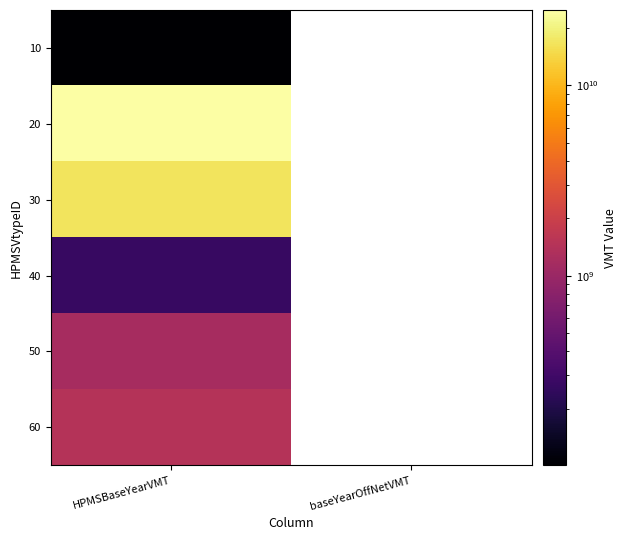

At which label is 40 closest to 269517550?

HPMSBaseYearVMT